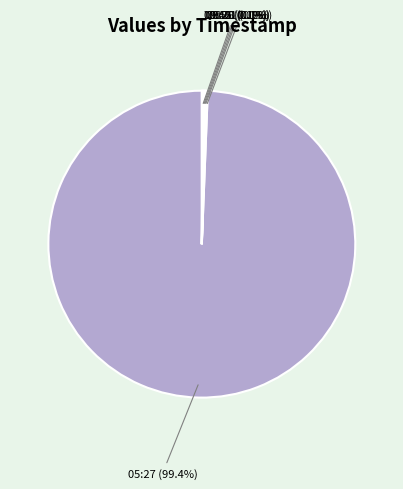

Is there a majority slice in this chart?

Yes